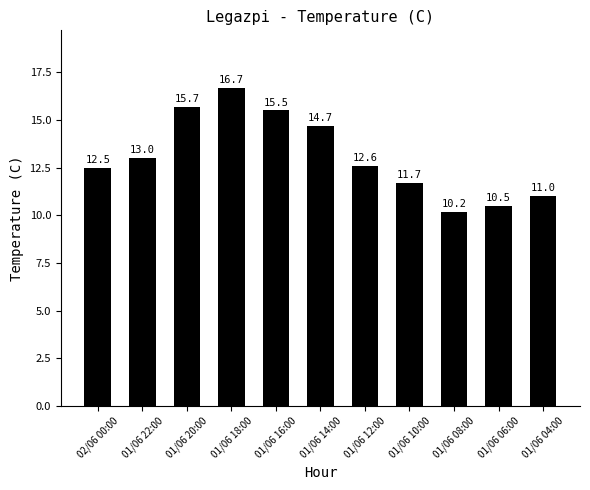

What is the difference between the second highest and minimum values?

5.5